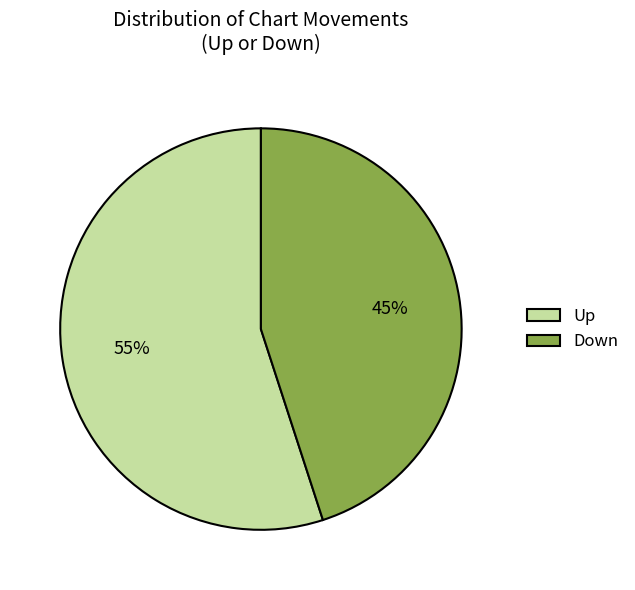

Is it true that Down is 45% of the pie?

True